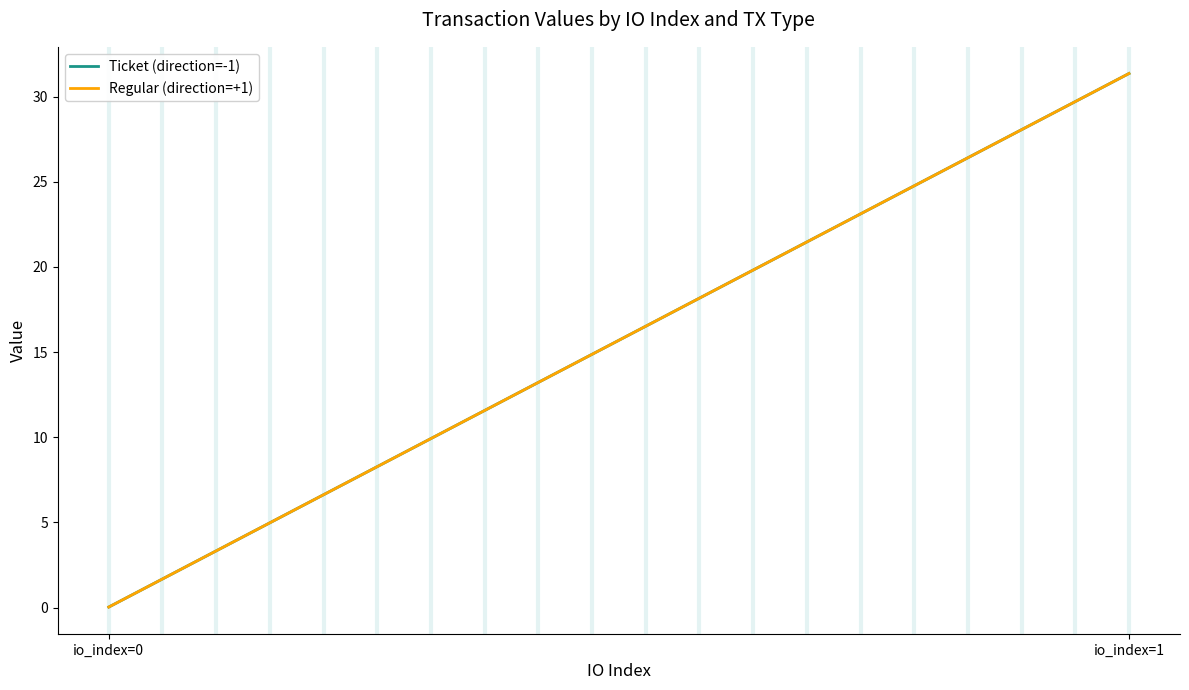

Which series has the largest total across all categories?

Ticket (direction=-1)